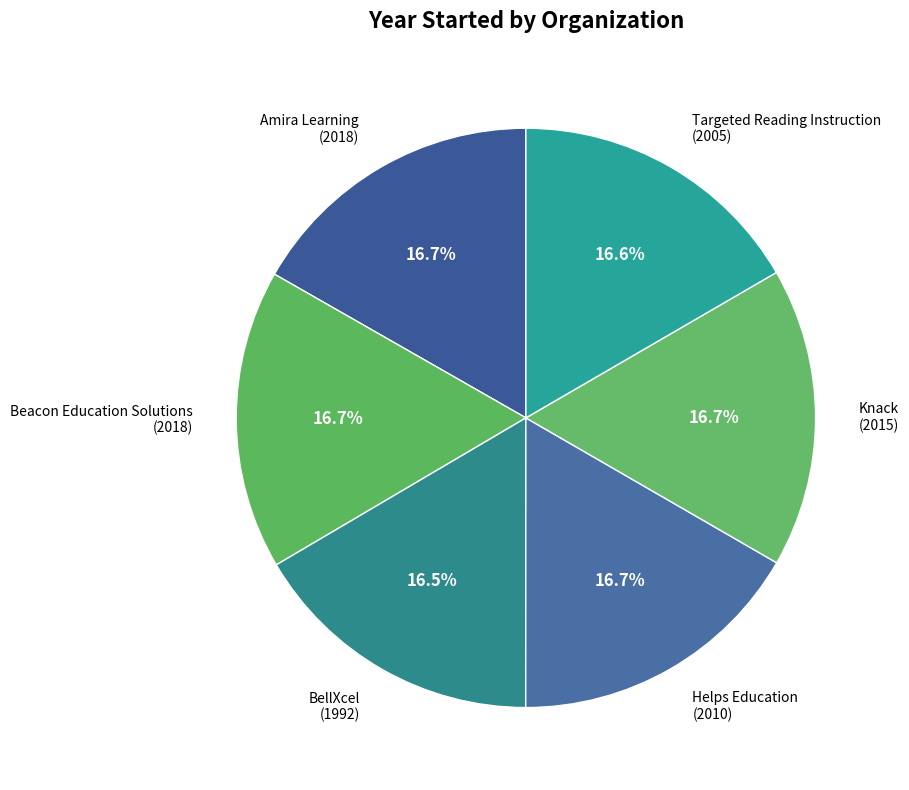

How many segments does this pie chart have?

6